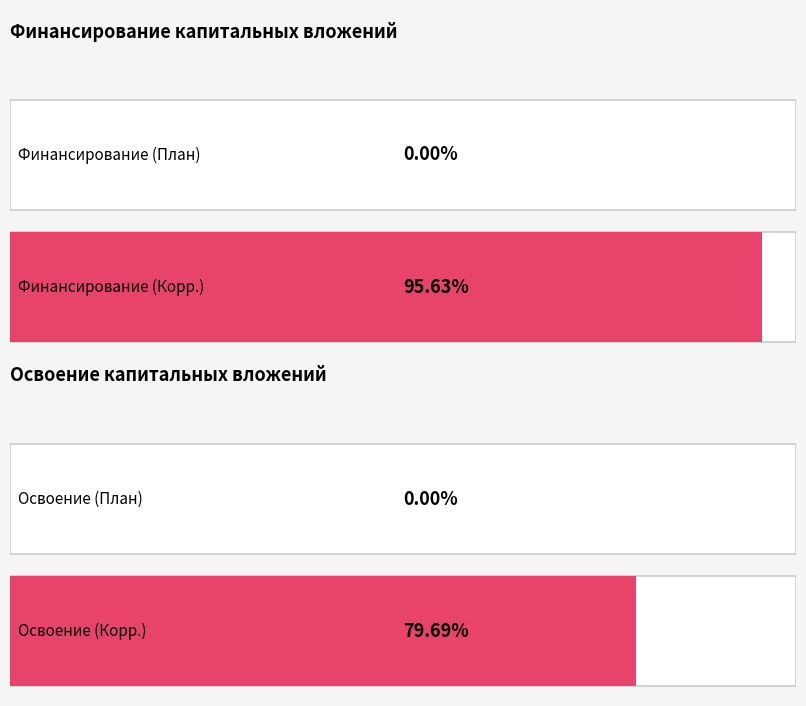

Which series has the widest spread of values?

Финансирование капитальных вложений (Корр.)